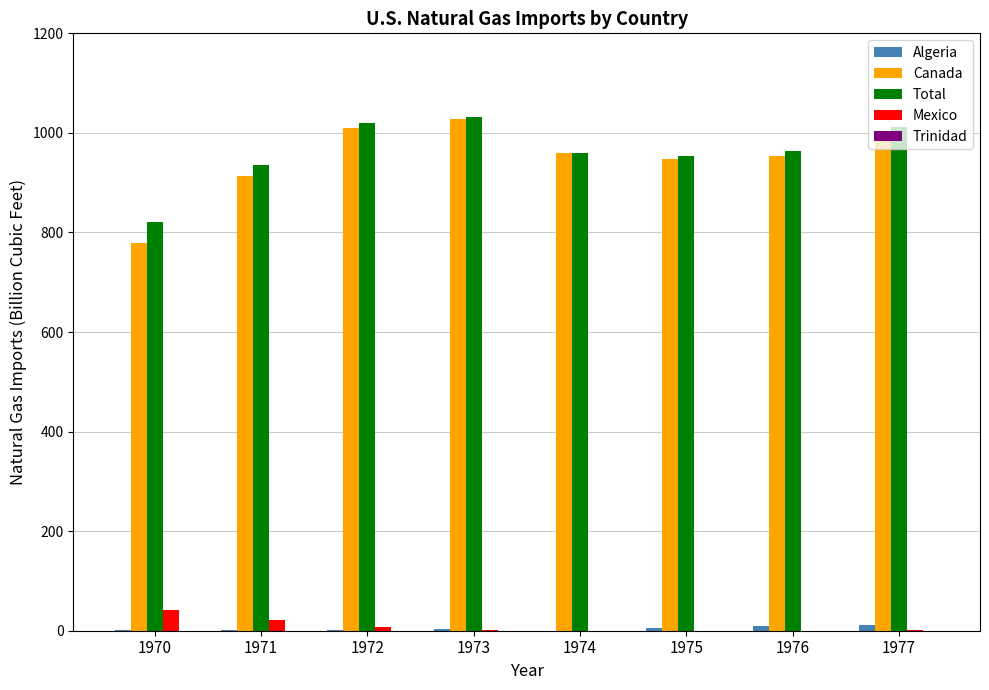

Is the value of Total at 1973 greater than the value of Mexico at 1974?

Yes